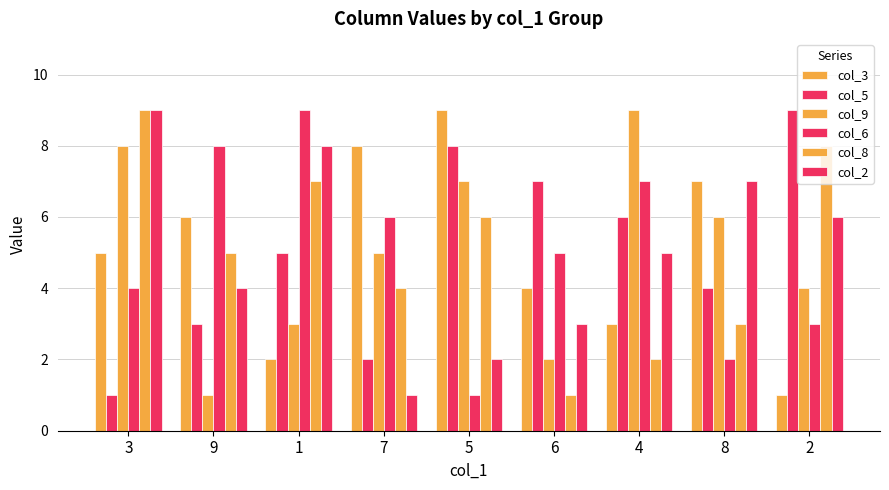

Read the col_6 value at 4.

7